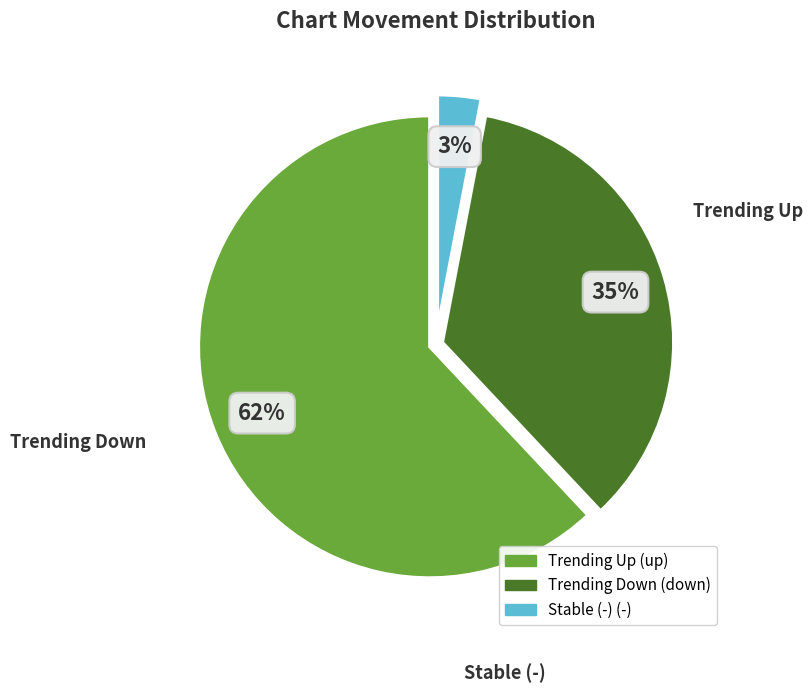

Does any single category account for the majority?

Yes